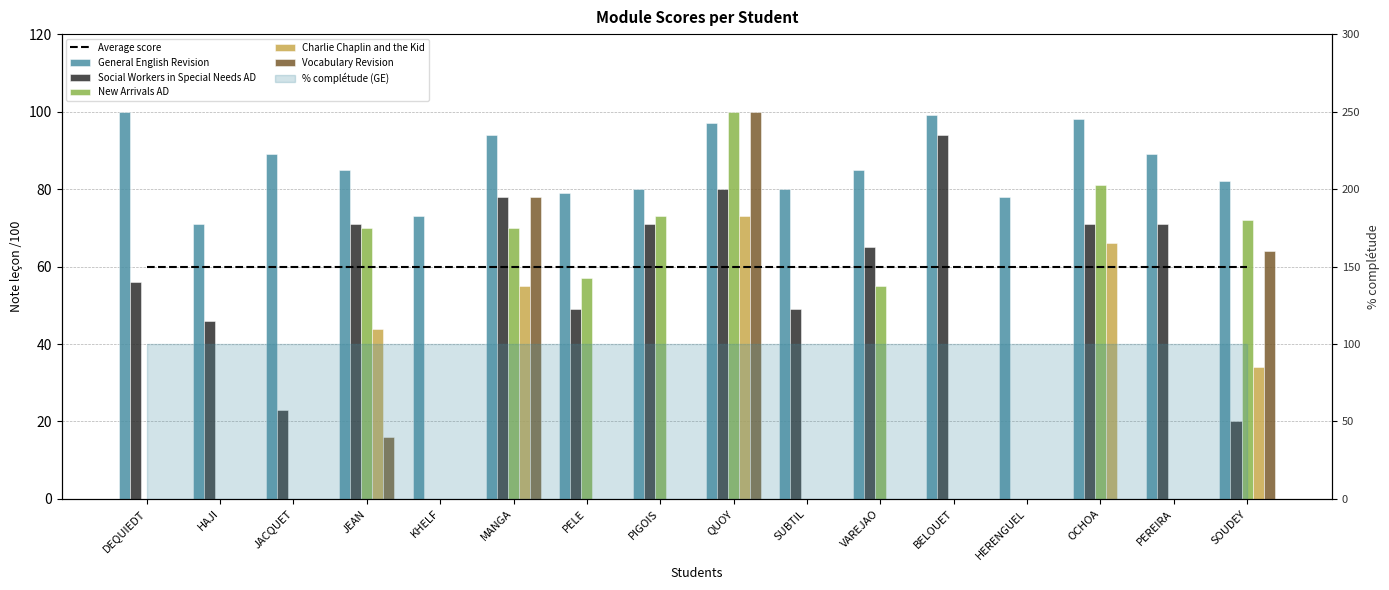

What is the average value of the Social Workers in Special Needs AD series?

53